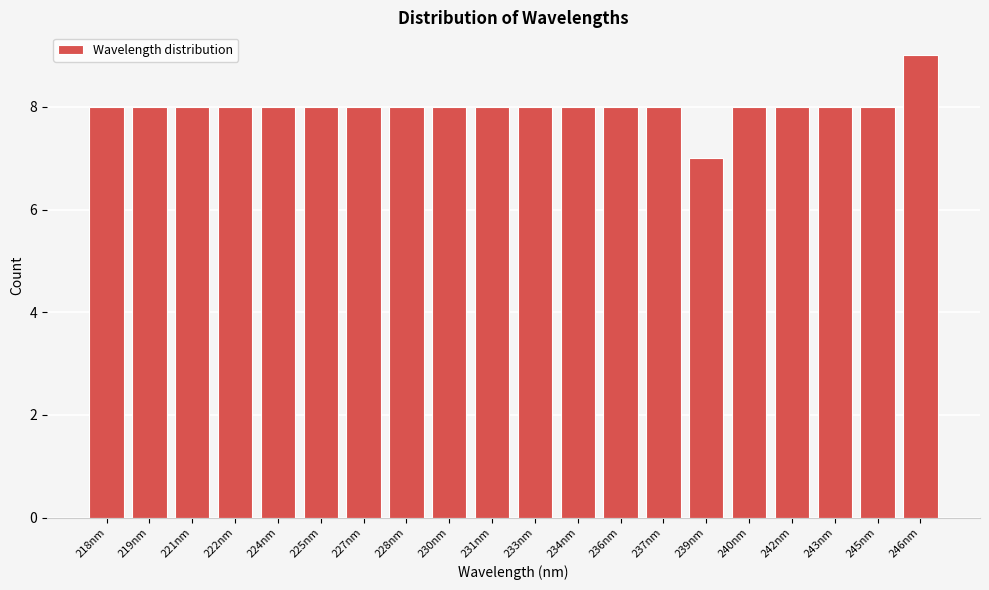

Reading left to right, list all the values displayed in this chart.

8	8	8	8	8	8	8	8	8	8	8	8	8	8	7	8	8	8	8	9